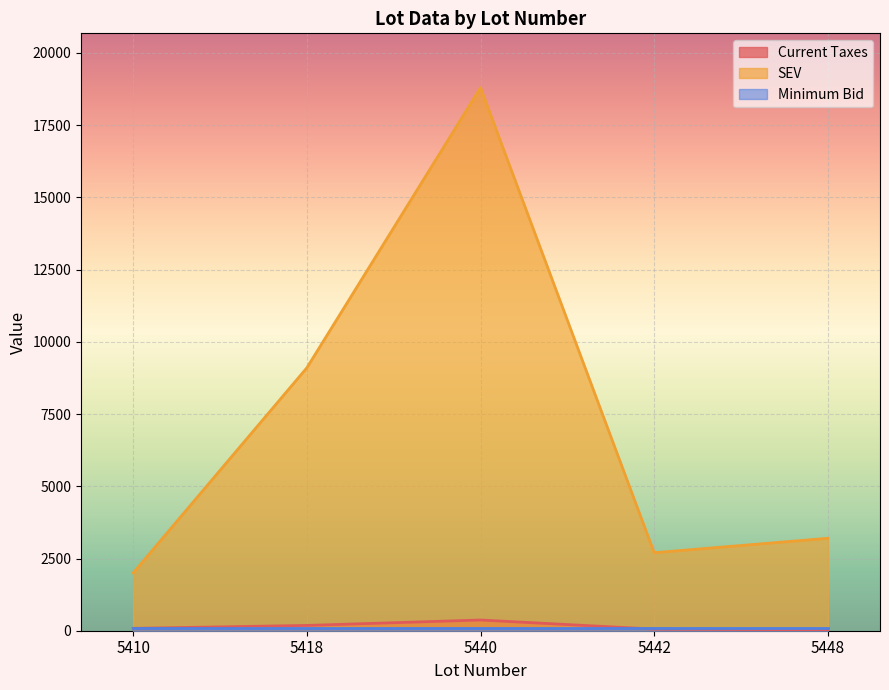

How many lines are shown in the chart?

3